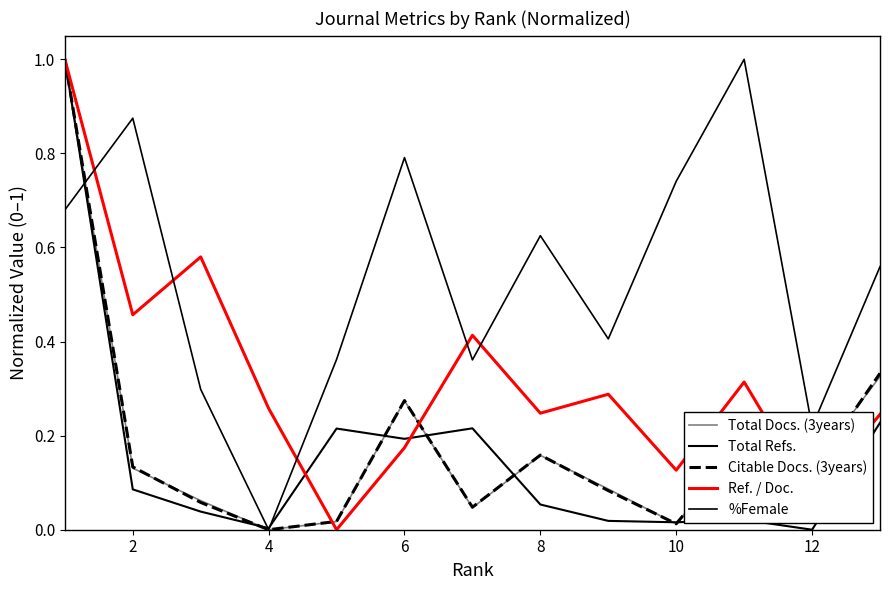

How many interior local peaks does the Ref. / Doc. series have?

4